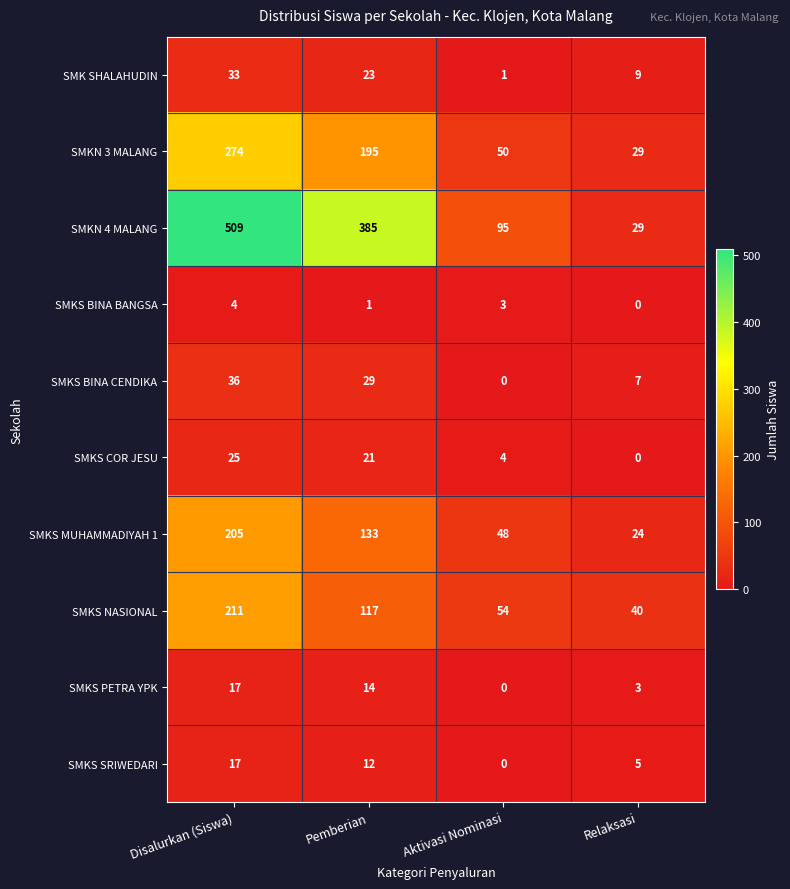

What is the spread (max minus min) of values at Disalurkan (Siswa)?

505